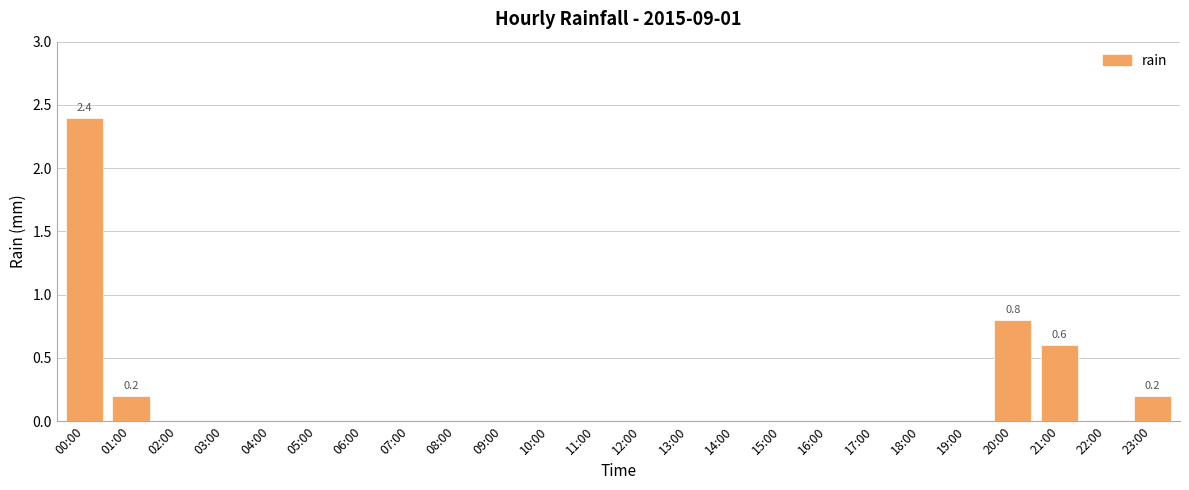

Reading left to right, transcribe all the data shown in this chart.

2.4	0.2	0.0	0.0	0.0	0.0	0.0	0.0	0.0	0.0	0.0	0.0	0.0	0.0	0.0	0.0	0.0	0.0	0.0	0.0	0.8	0.6	0.0	0.2